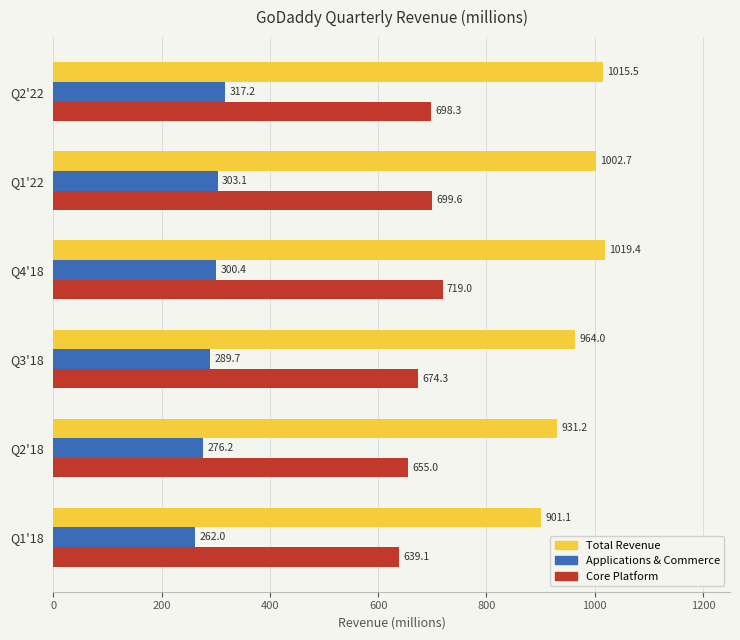

Which series has the widest spread of values?

Total Revenue